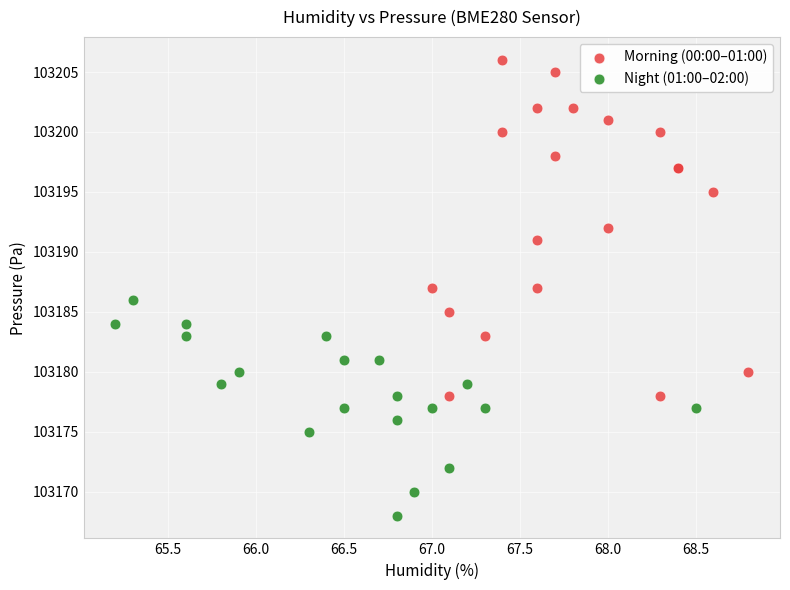

Which series reaches the maximum Y coordinate?

Morning (00:00–01:00)